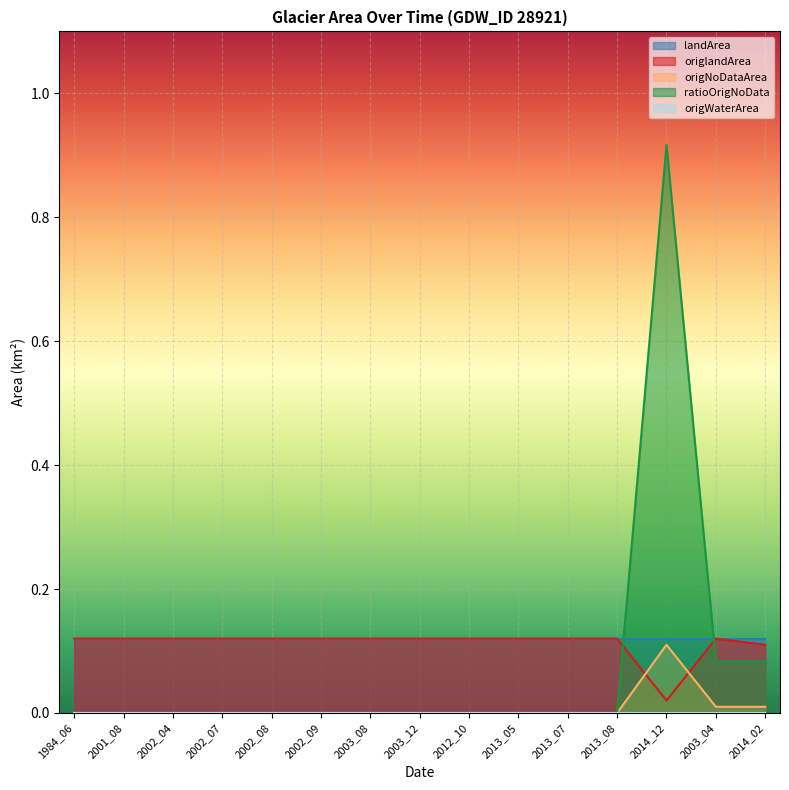

Which series has the widest spread of values?

ratioOrigNoData